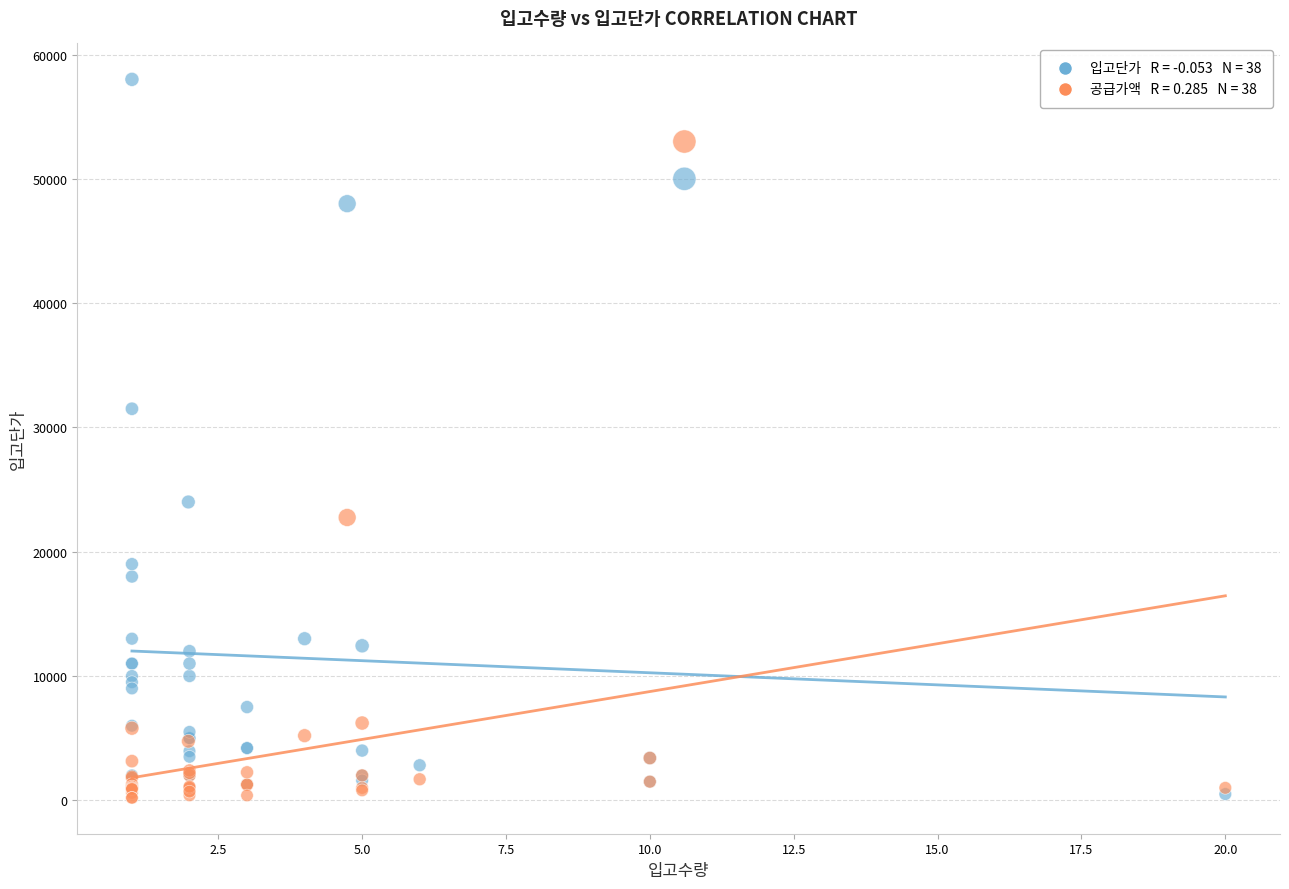

Across all series, what Y value is closest to 29100?

31500.0